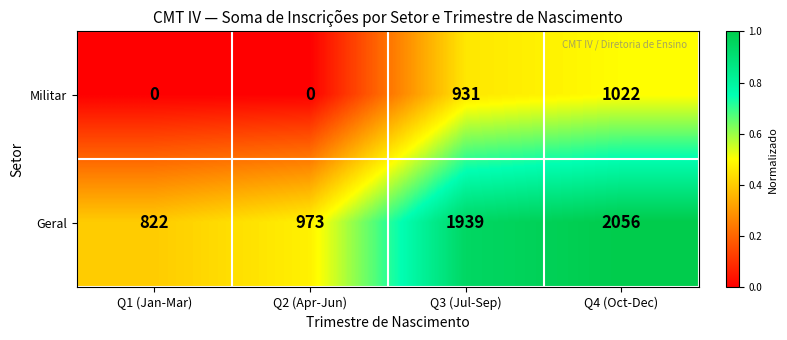

Reading left to right, what are all the values shown in this chart?

Militar: 0	0	931	1022
Geral: 822	973	1939	2056